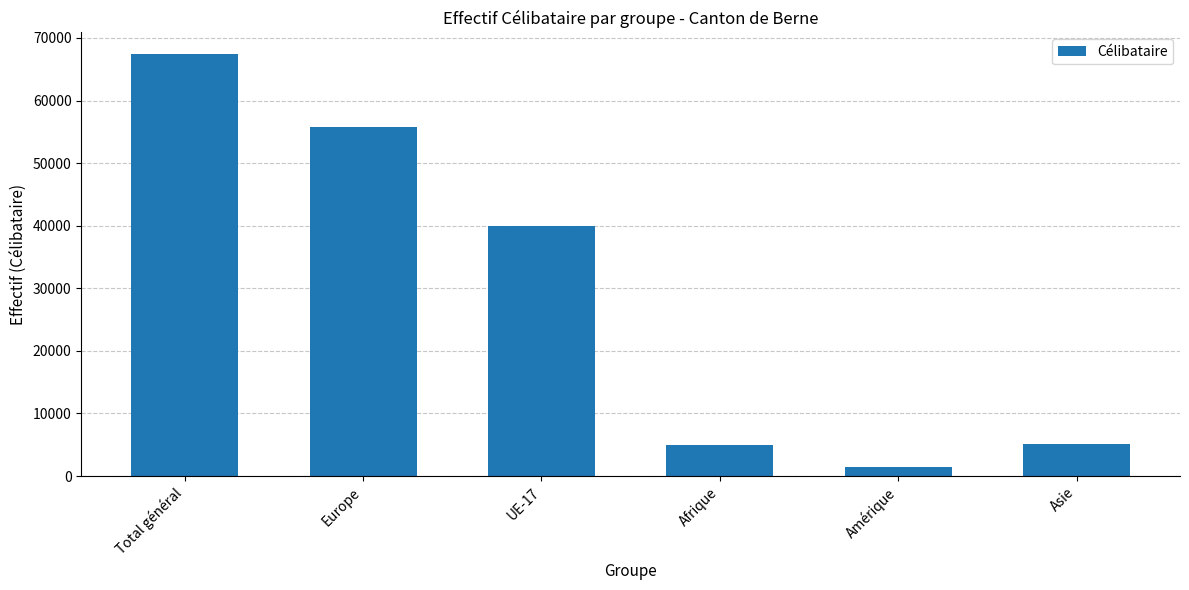

What is the label of the 1st bar from the left?

Total général